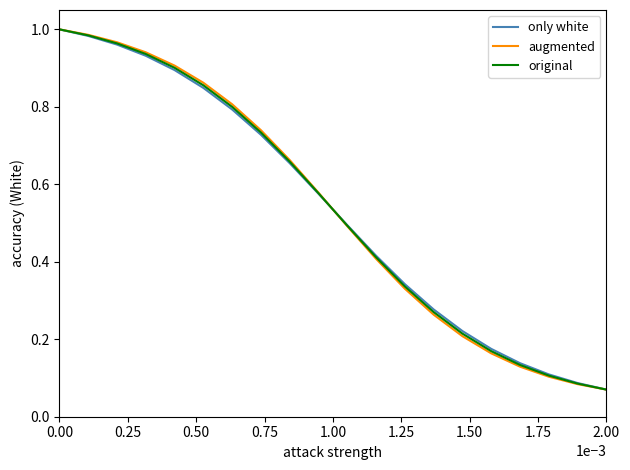

What are all the series names shown in the legend?

only white, augmented, original